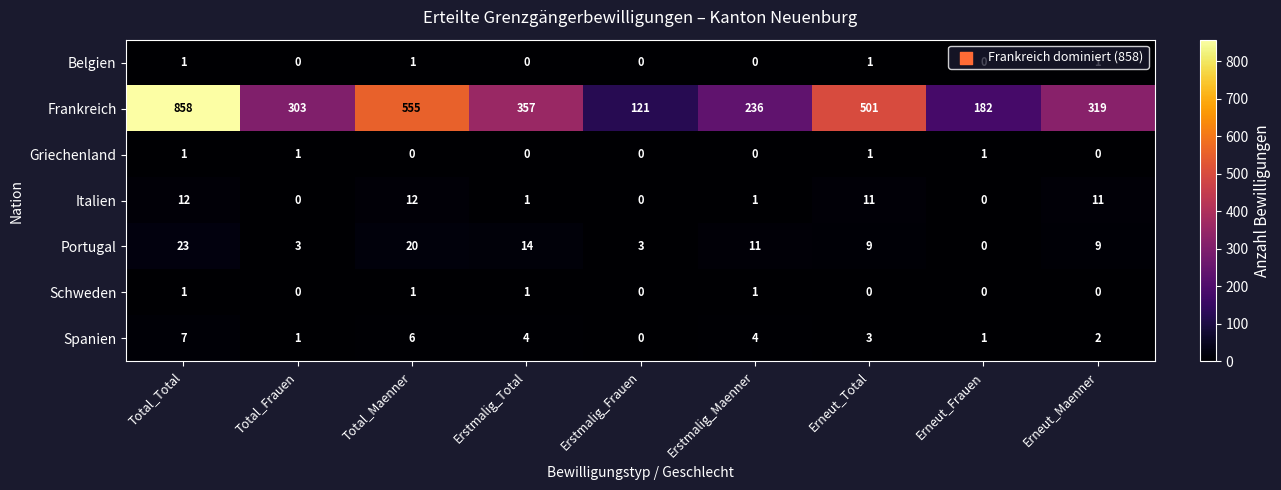

The Frankreich series shows 303 at Total_Frauen. True or false?

True